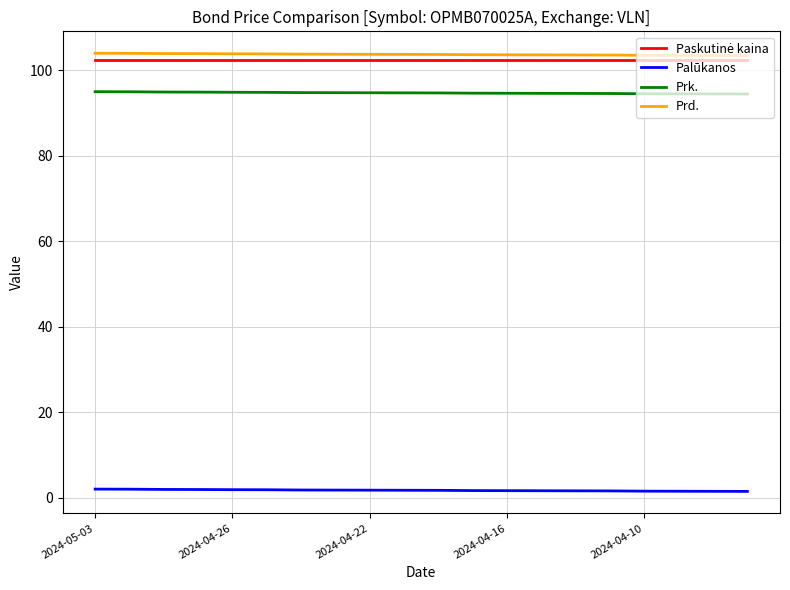

What is the maximum value for Prd.?

104.0